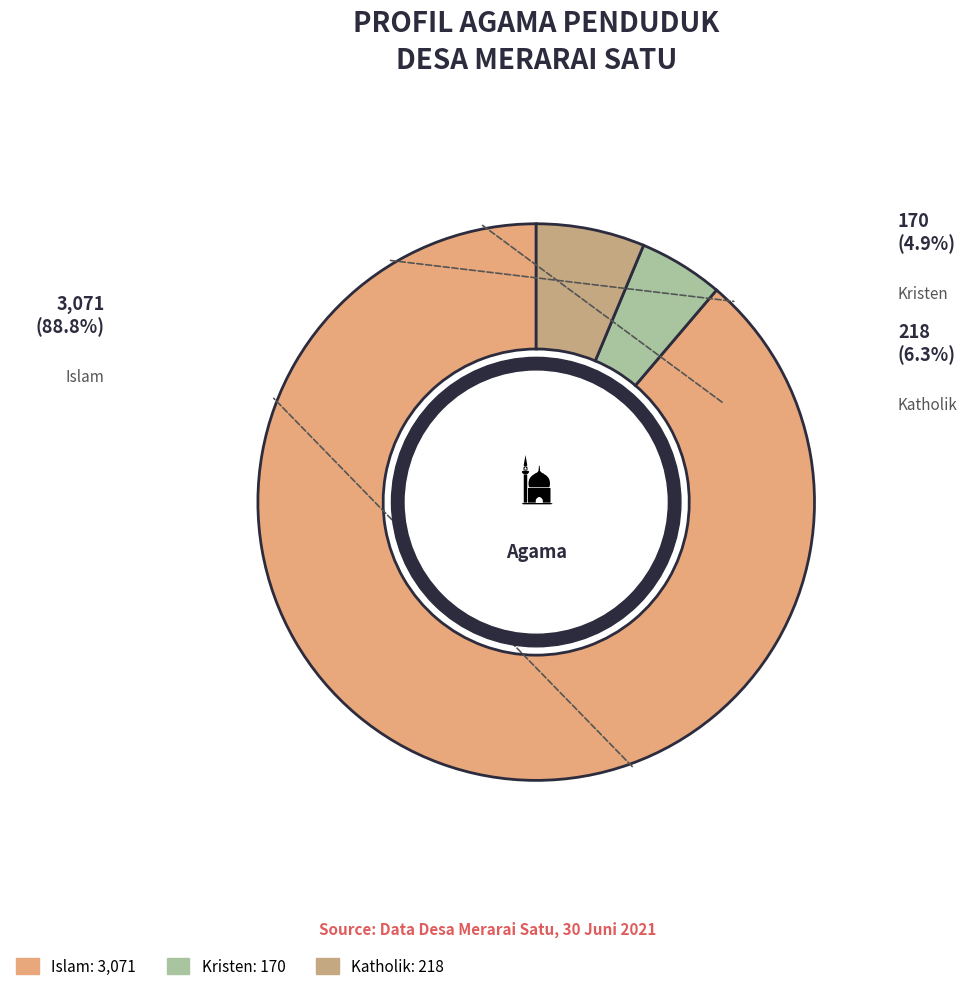

How many segments does this pie chart have?

3